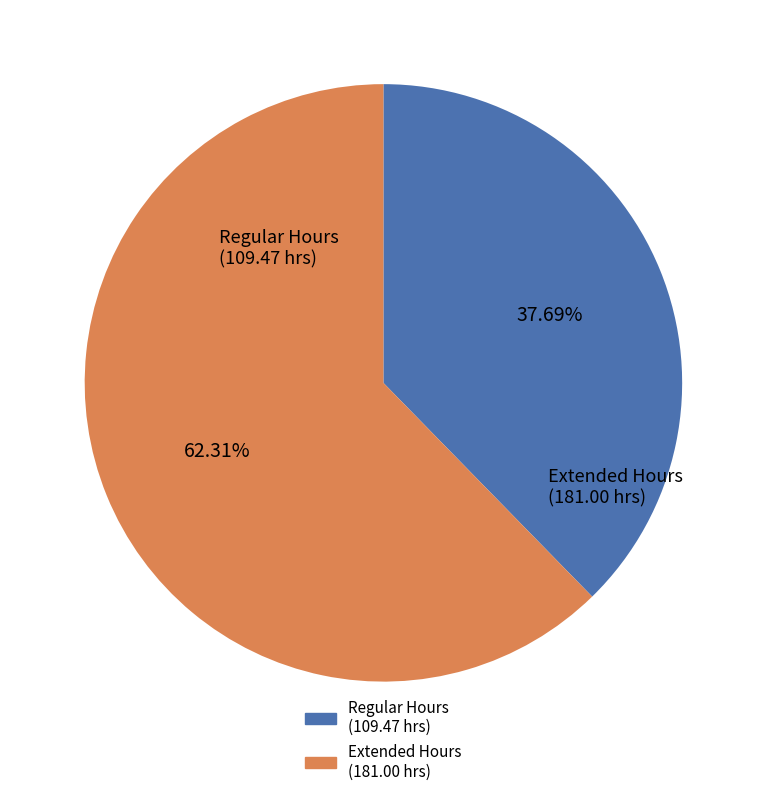

Does any single category account for the majority?

Yes